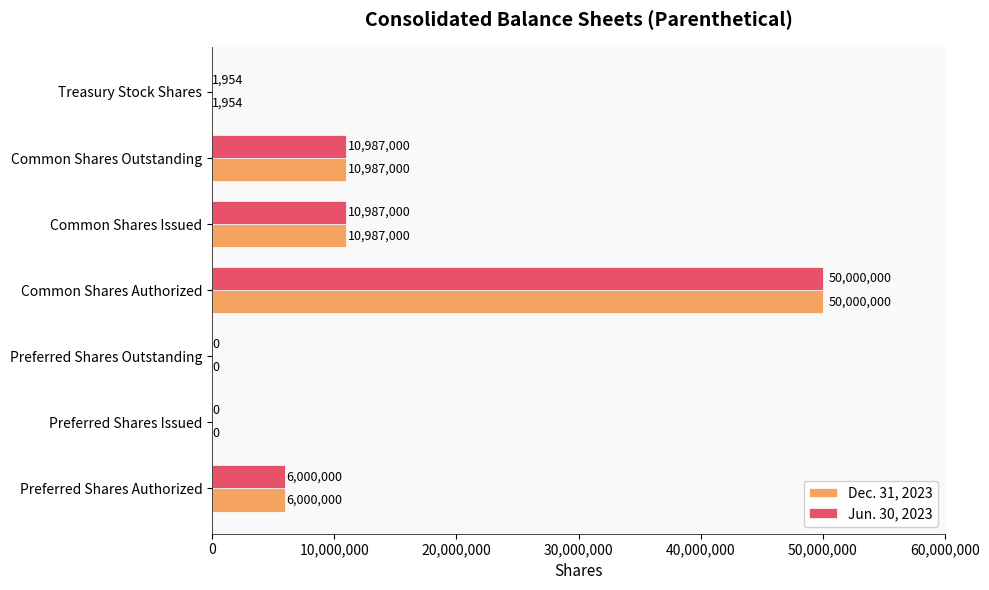

What is the approximate value of Jun. 30, 2023 at Preferred Shares Authorized, to the nearest 10?

6000000